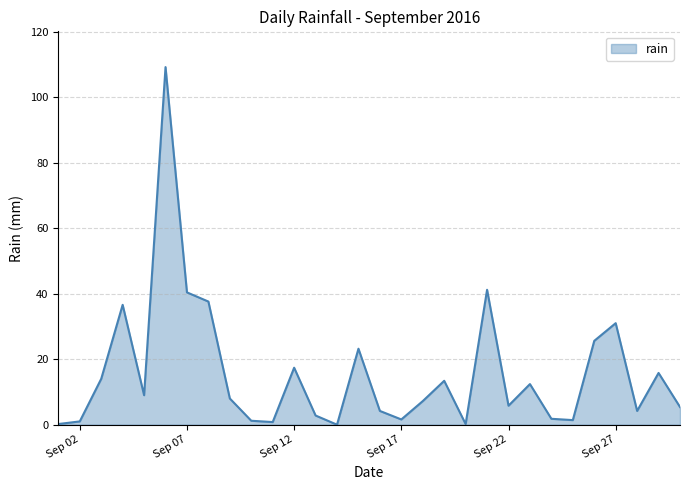

What is the maximum value shown in the chart?

109.2